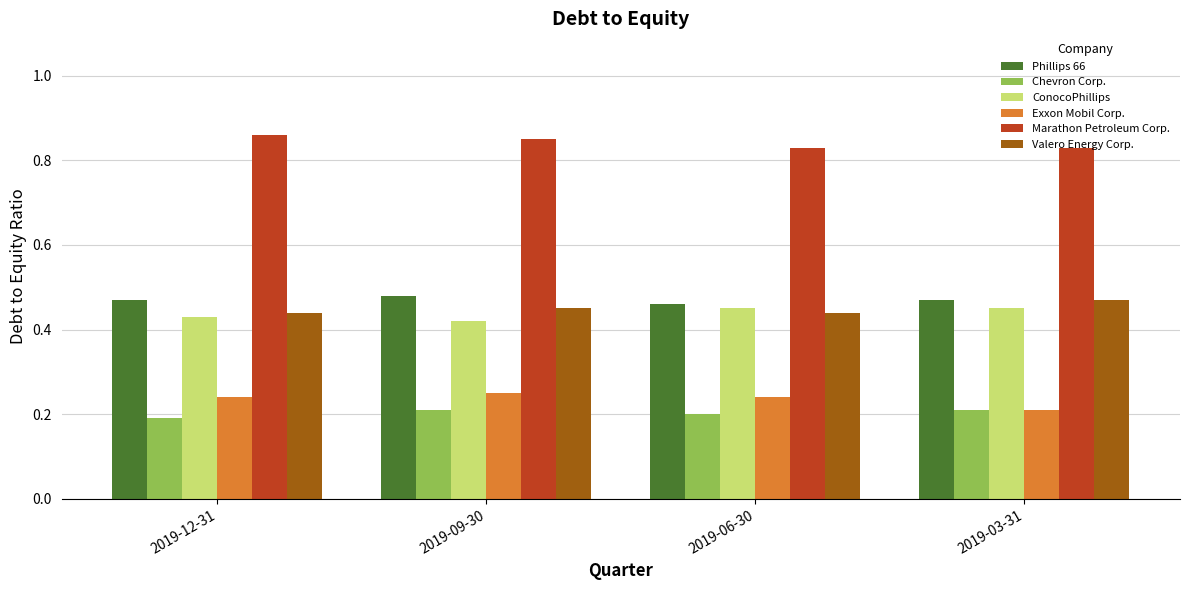

What is the spread (max minus min) of values at 2019-12-31?

0.7